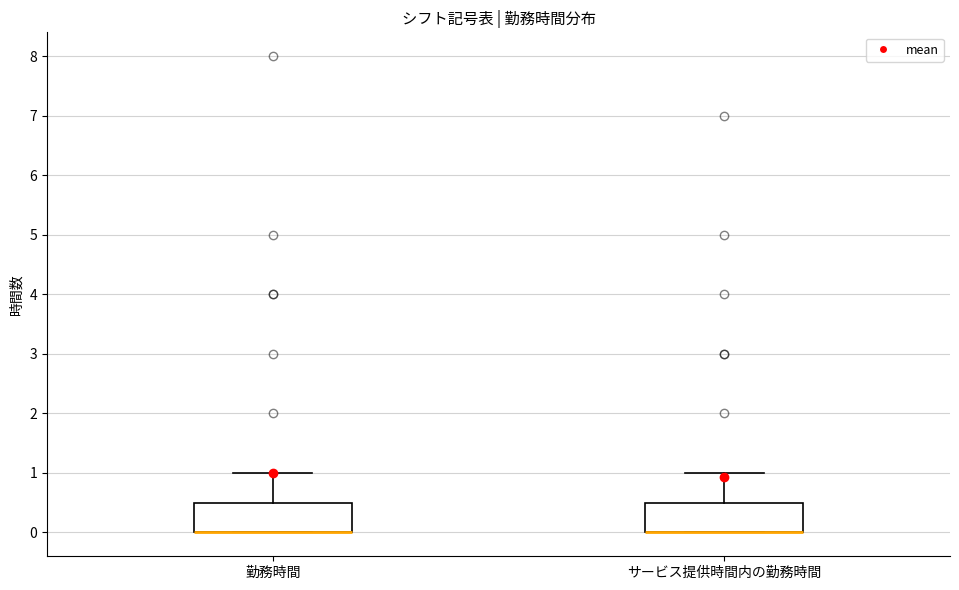

Where does the upper whisker of the box for 勤務時間 end on the y-axis? The values are not printed on the chart, so give them approximately, as read against the axis.

1.0